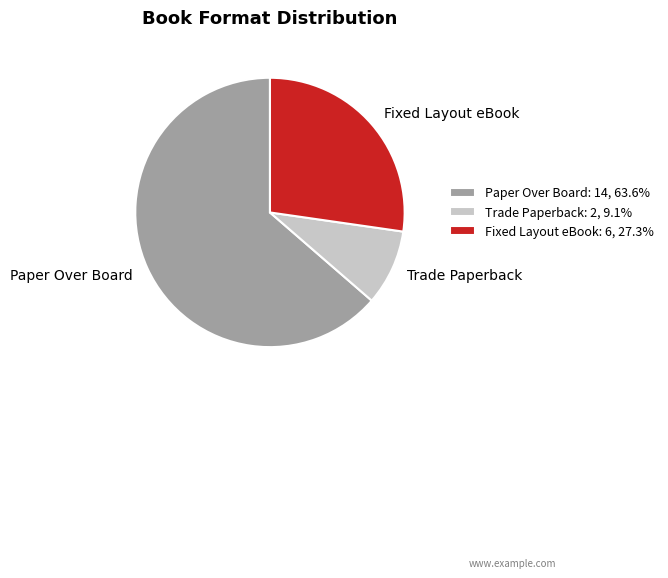

Is the sum of Paper Over Board and Fixed Layout eBook greater than half?

Yes